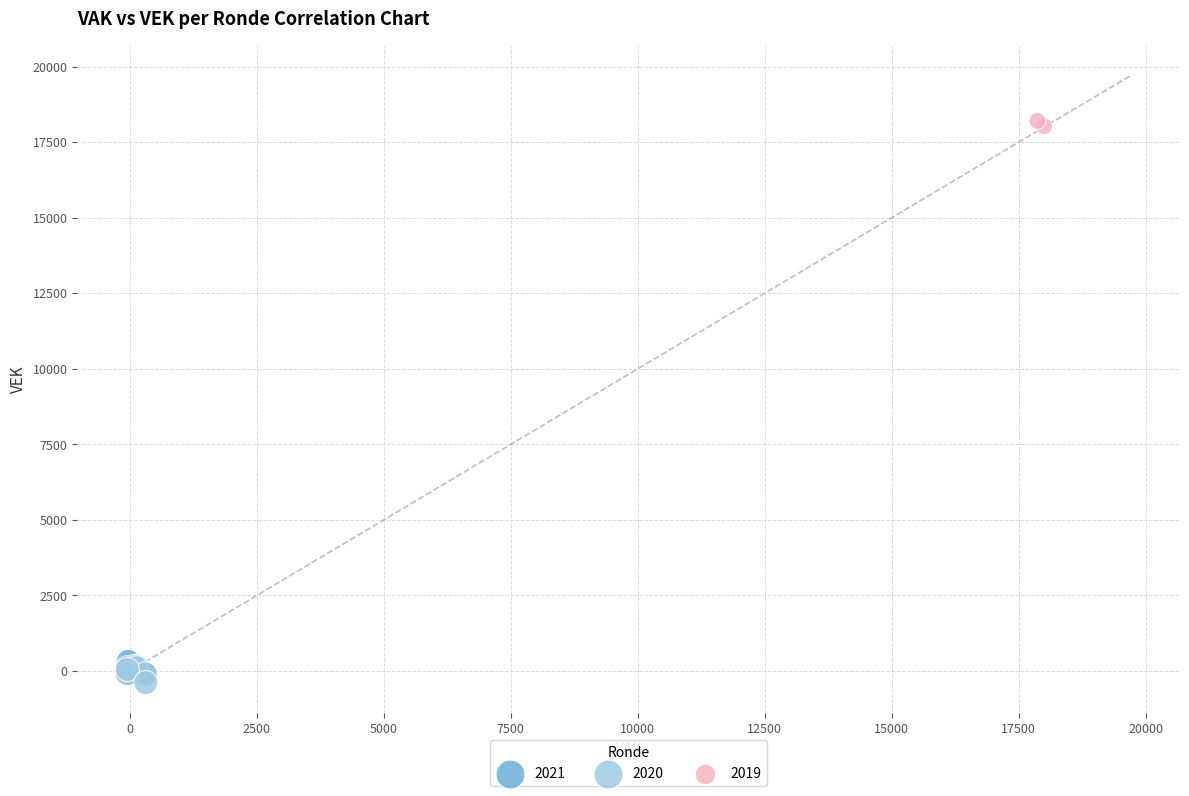

Which series reaches the minimum Y coordinate?

2020